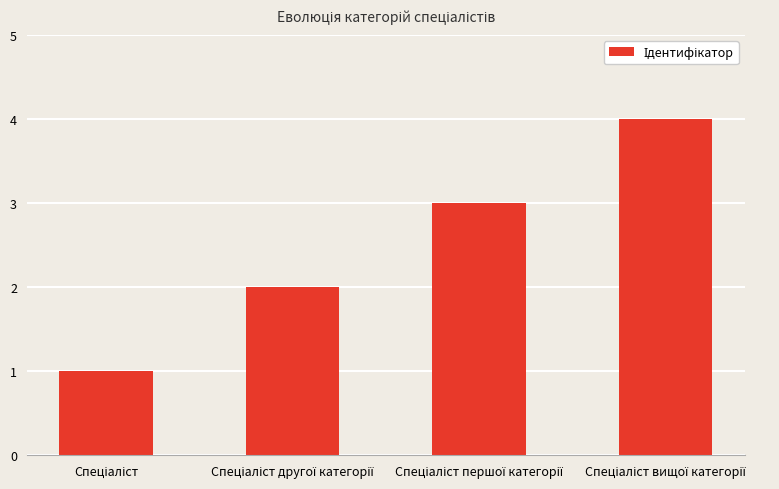

What is the sum of all values?

10